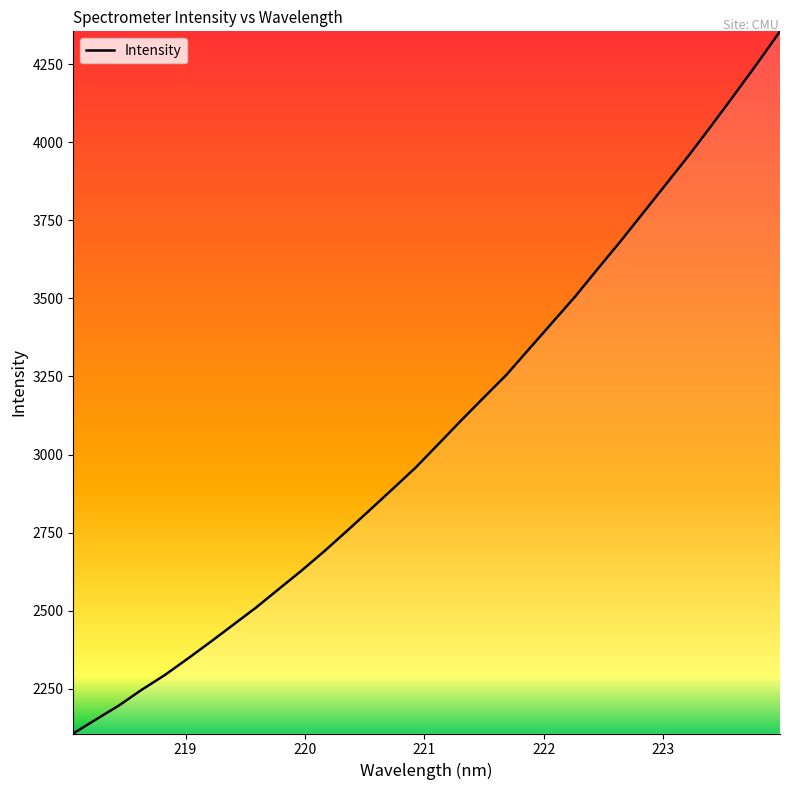

What is the maximum value shown in the chart?

4354.9